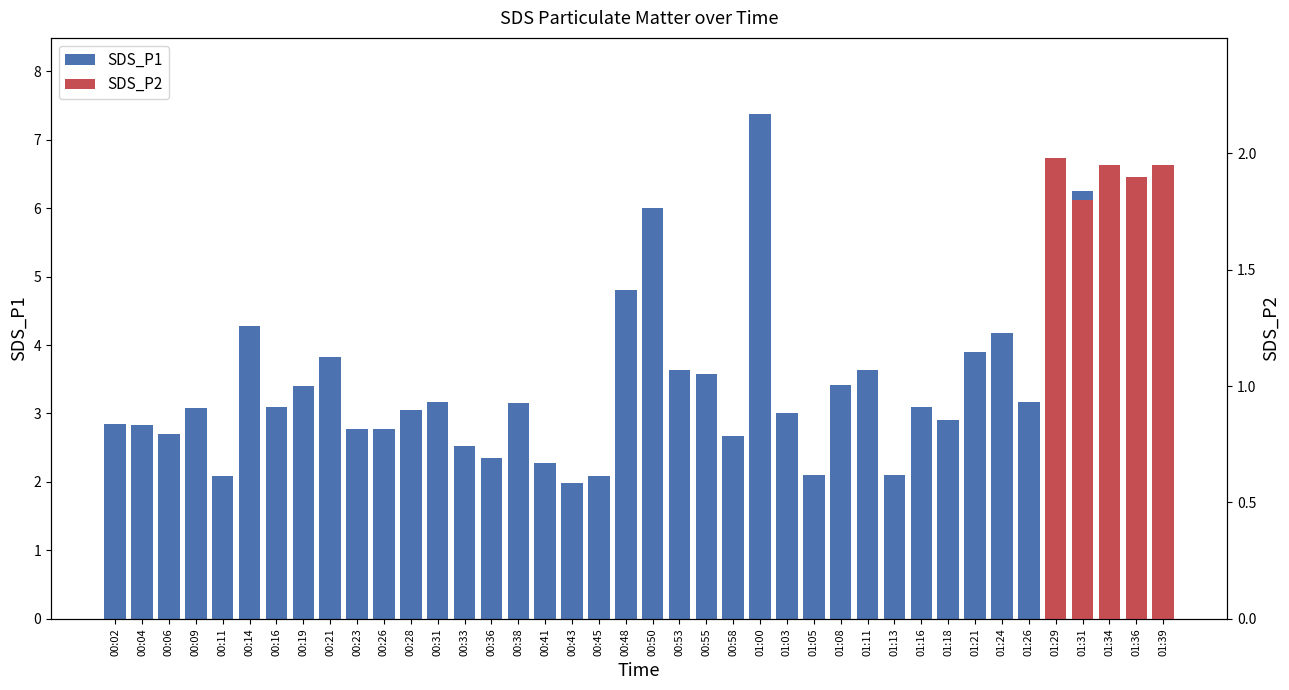

Approximately how many times larger is the value at 01:26 compared to 00:04?

1.1